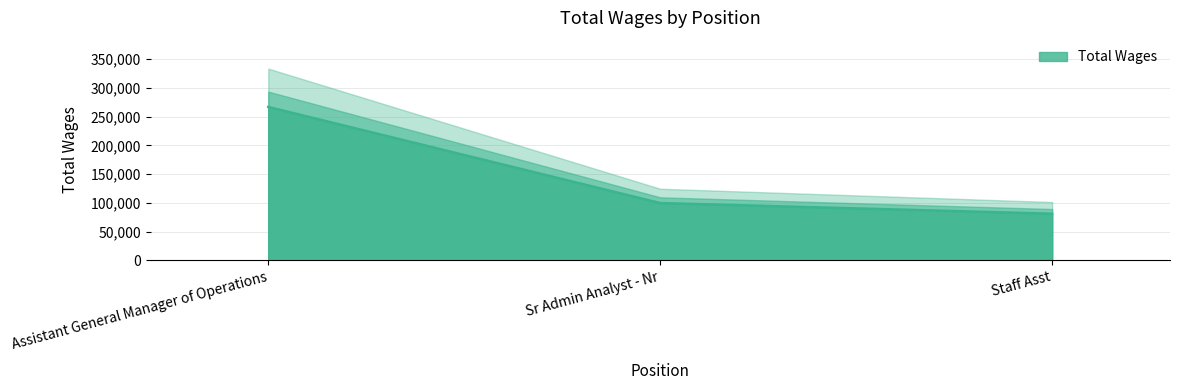

What is the value of the 1st point from the left?

266943